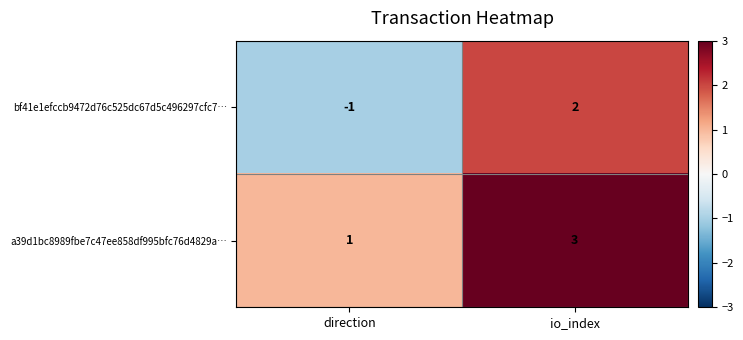

Reading left to right, extract all data points from this chart.

bf41e1efccb9472d76c525dc67d5c496297cfc7…: -1	2
a39d1bc8989fbe7c47ee858df995bfc76d4829a…: 1	3